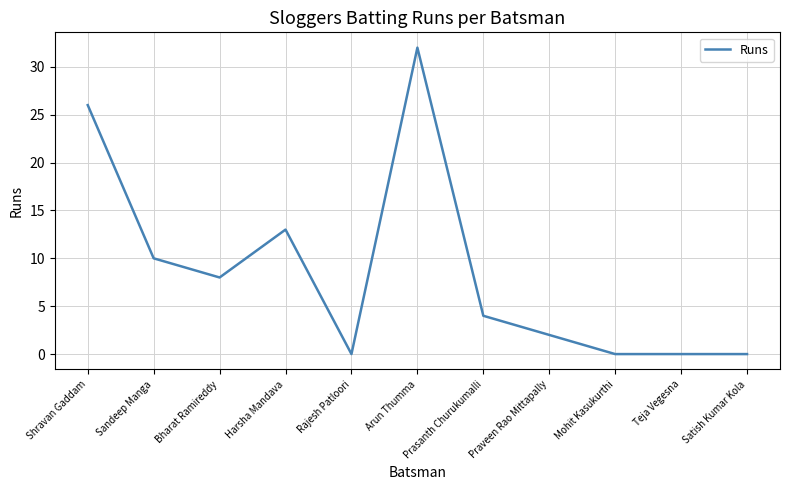

What is the sum of the values at Sandeep Manga and Mohit Kasukurthi?

10